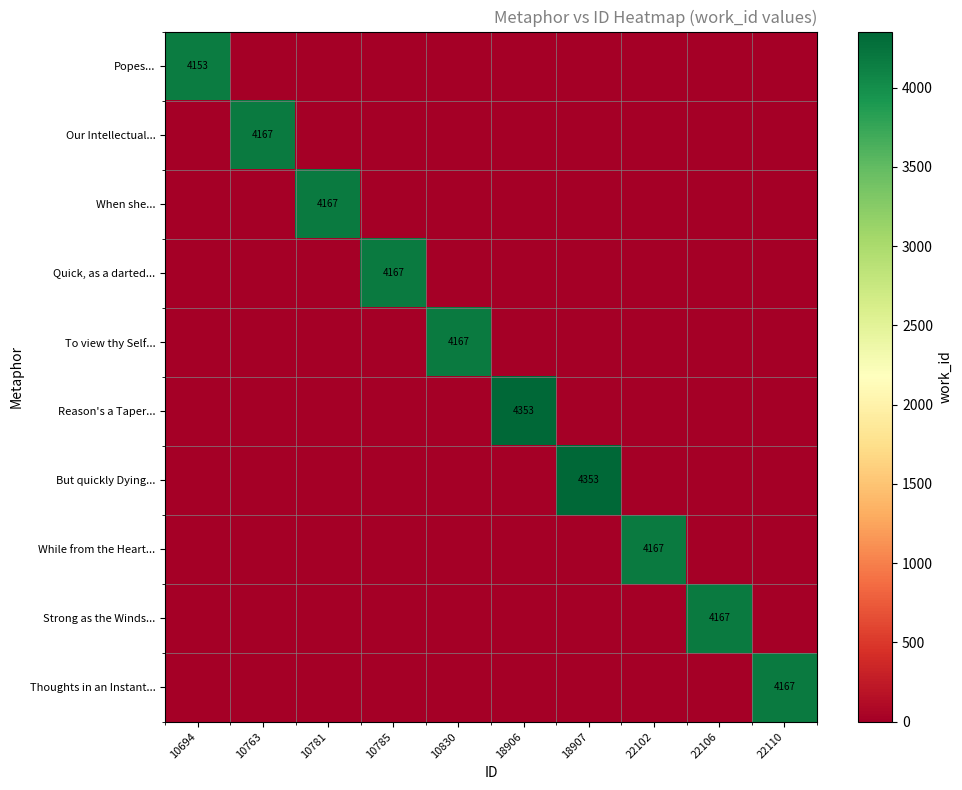

Is it true that Reason's a Taper... equals 4353 at 18906?

True